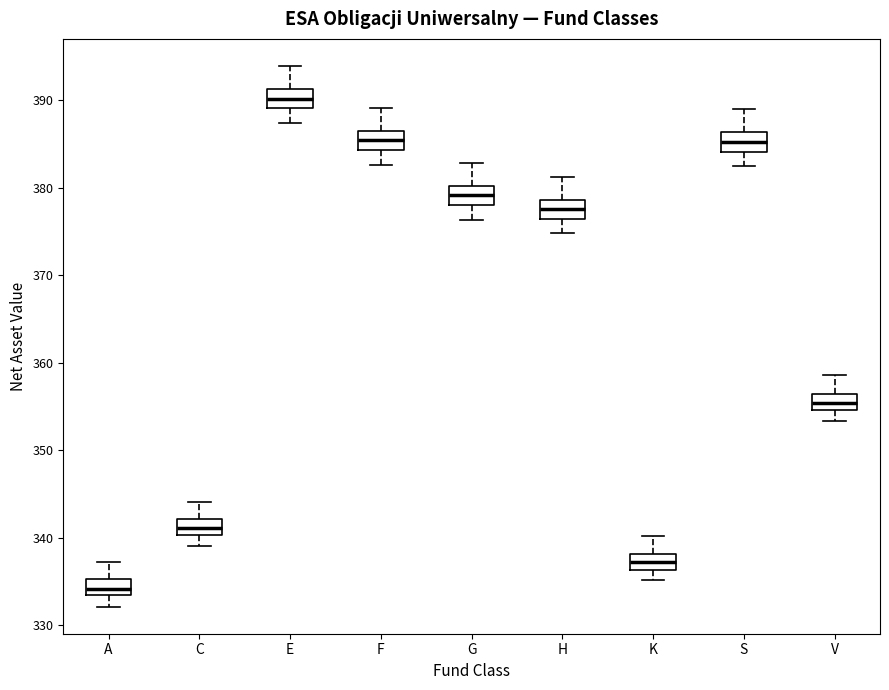

Reading left to right, transcribe this box plot: for each box, give where its median line is, the range the box spans, and where its two whiskers end, as read against the y-axis. The values are not printed on the chart, so give them approximately, as read against the axis.

A: median 334, box 333 to 335, whiskers 332 to 337
C: median 341, box 340 to 342, whiskers 339 to 344
E: median 390, box 389 to 391, whiskers 387 to 394
F: median 385, box 384 to 387, whiskers 383 to 389
G: median 379, box 378 to 380, whiskers 376 to 383
H: median 378, box 376 to 379, whiskers 375 to 381
K: median 337, box 336 to 338, whiskers 335 to 340
S: median 385, box 384 to 386, whiskers 382 to 389
V: median 355 (inside the box), box 355 to 356, whiskers 353 to 359